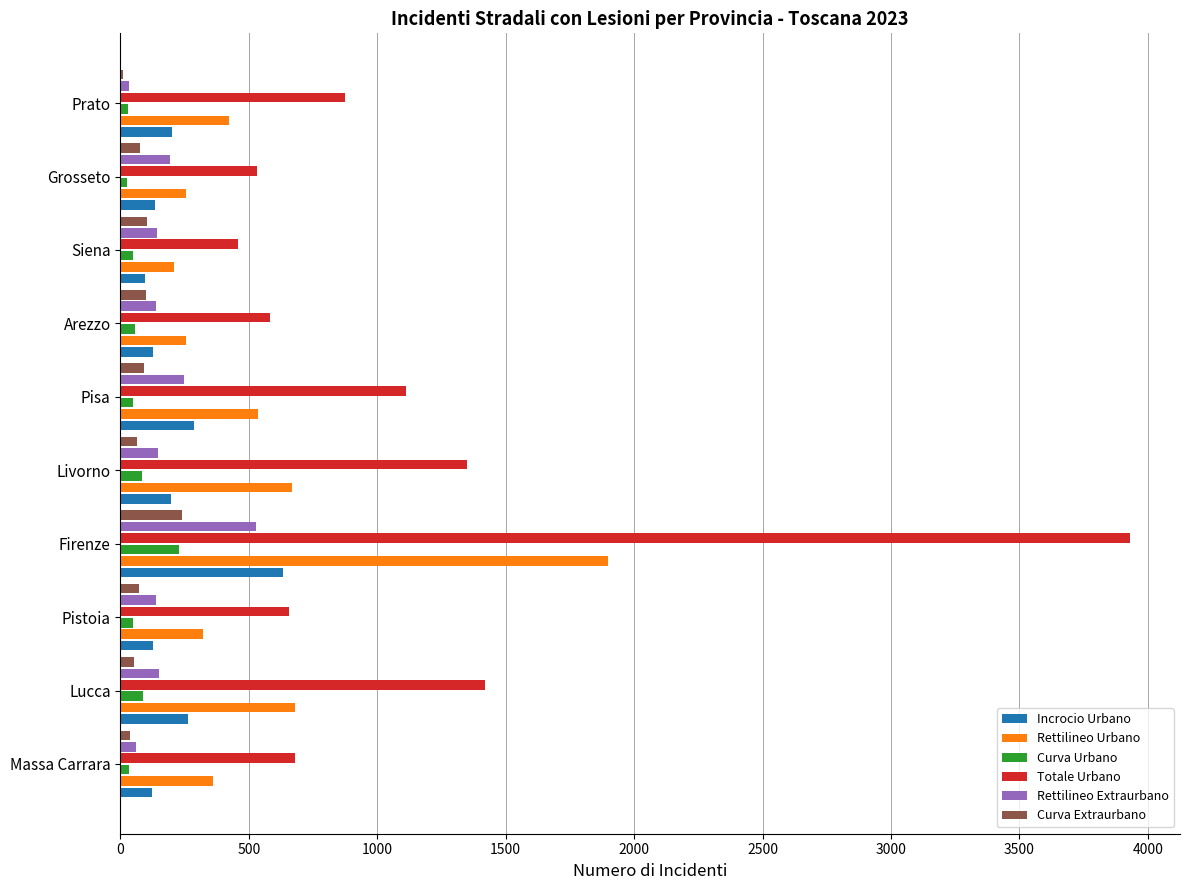

What is the sum of all Totale Urbano values?

11591